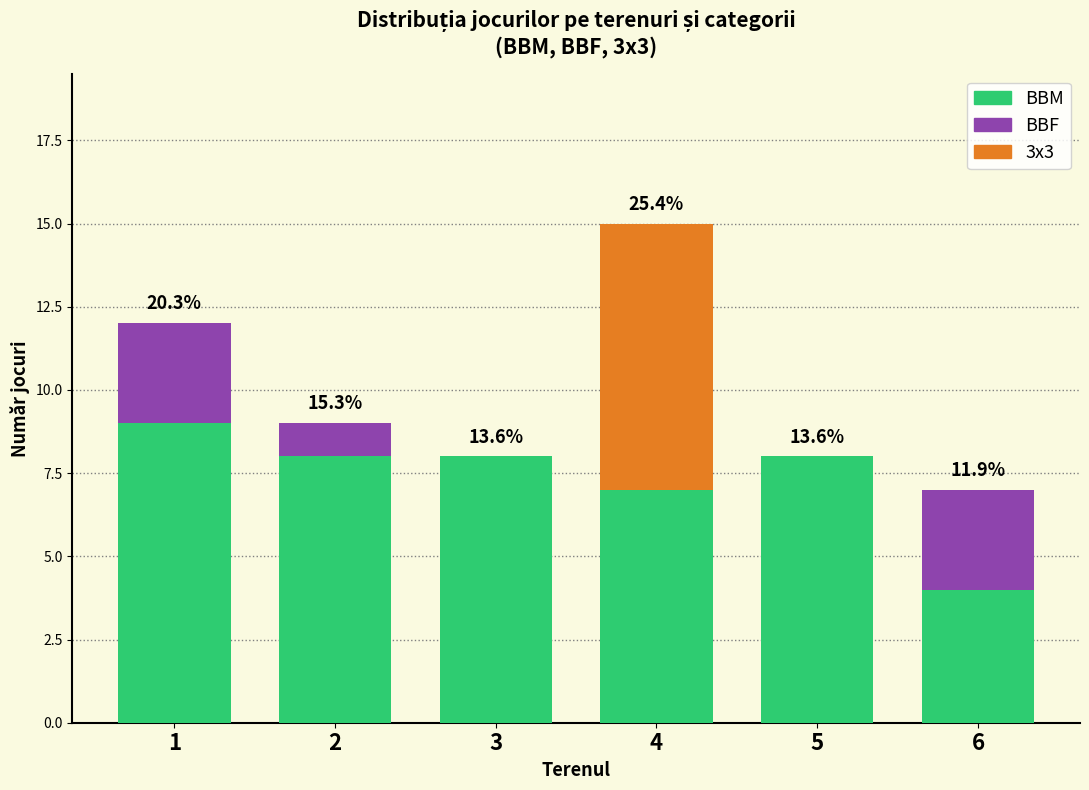

At which category is the sum across all series the highest?

4